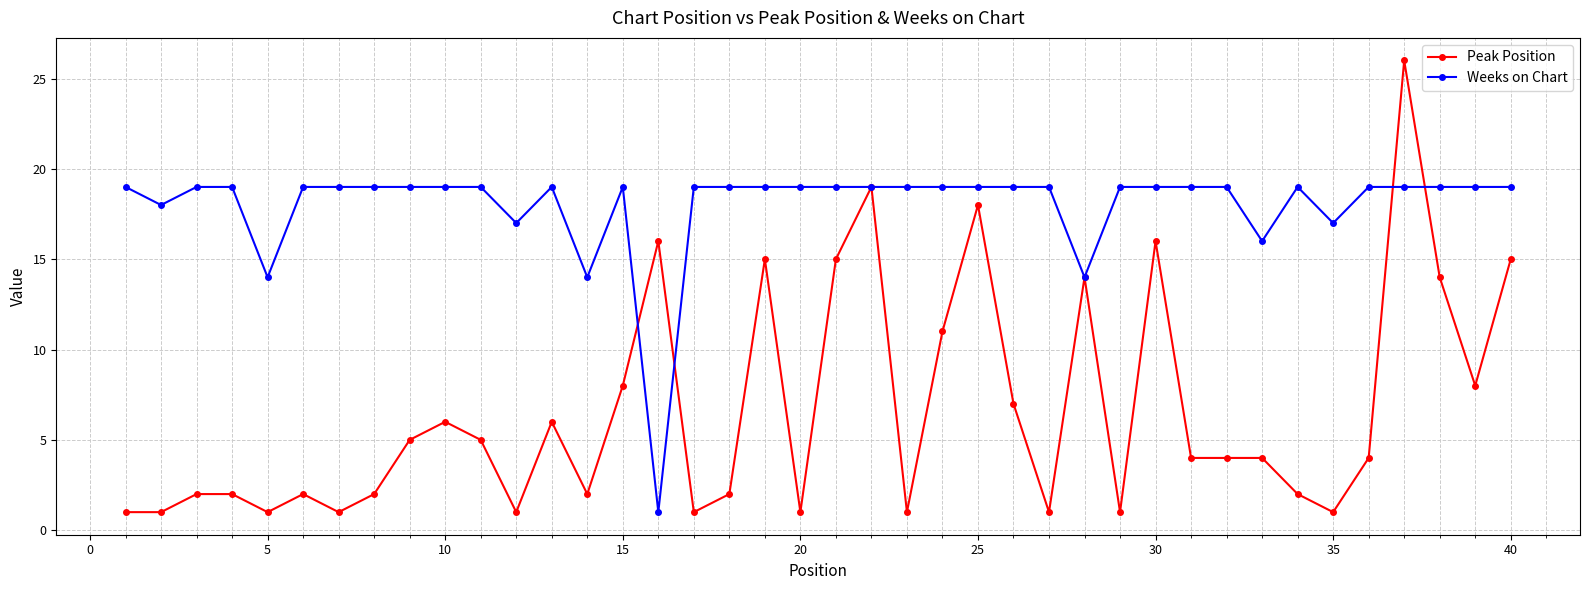

What is the value of the Peak Position point at the 3rd from the left?

2